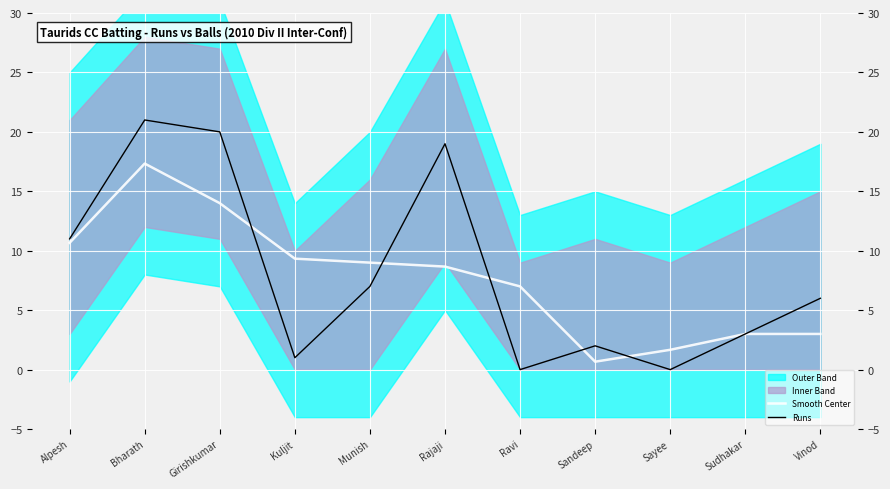

Rank the series by their maximum value, from lowest to highest.

Smooth Center, Runs